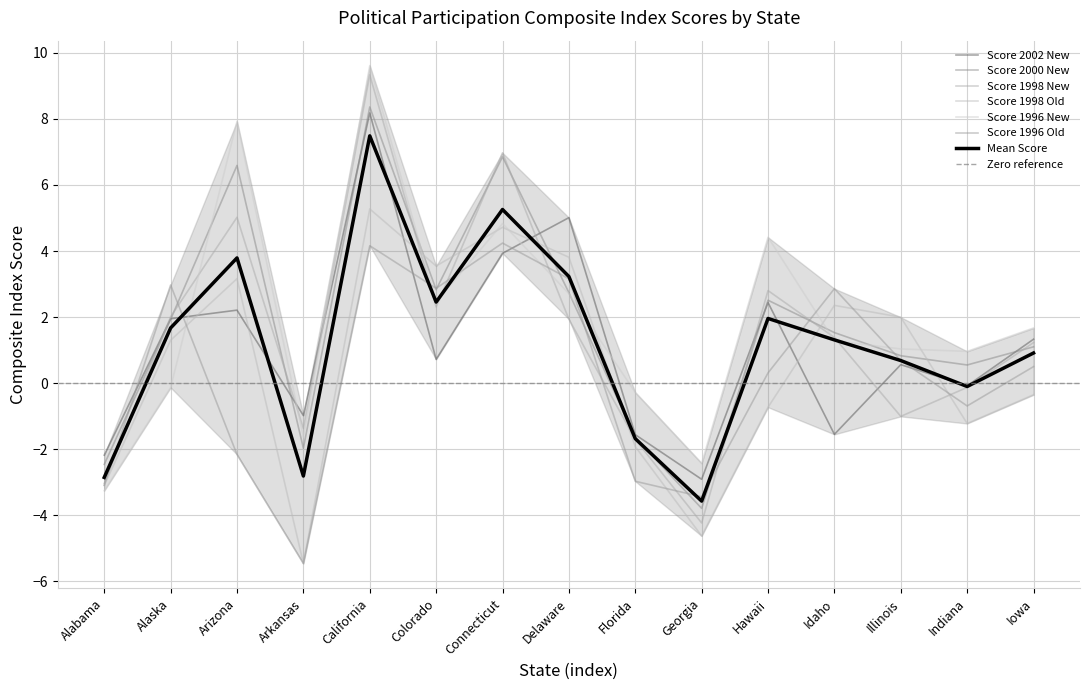

Reading left to right, extract all data points from this chart.

Score 2002 New: Alabama=-2.2	Alaska=1.9	Arizona=2.2	Arkansas=-1.0	California=8.2	Colorado=0.7	Connecticut=3.9	Delaware=5.0	Florida=-1.6	Georgia=-2.9	Hawaii=2.4	Idaho=-1.6	Illinois=0.6	Indiana=-0.1	Iowa=1.3
Score 2000 New: Alabama=-2.5	Alaska=1.9	Arizona=6.6	Arkansas=-2.0	California=8.4	Colorado=2.8	Connecticut=6.8	Delaware=2.7	Florida=-1.6	Georgia=-3.8	Hawaii=2.5	Idaho=1.5	Illinois=0.8	Indiana=0.6	Iowa=1.1
Score 1998 New: Alabama=-3.0	Alaska=2.0	Arizona=5.0	Arkansas=-1.4	California=9.3	Colorado=2.3	Connecticut=7.0	Delaware=1.9	Florida=-1.7	Georgia=-4.2	Hawaii=2.8	Idaho=1.4	Illinois=-1.0	Indiana=-0.1	Iowa=1.2
Score 1998 Old: Alabama=-3.1	Alaska=1.3	Arizona=3.2	Arkansas=-5.5	California=5.3	Colorado=3.5	Connecticut=4.7	Delaware=3.8	Florida=-1.9	Georgia=-4.6	Hawaii=-0.7	Idaho=2.4	Illinois=2.0	Indiana=-1.2	Iowa=-0.4
Score 1996 New: Alabama=-3.3	Alaska=-0.1	Arizona=7.9	Arkansas=-1.6	California=9.6	Colorado=2.5	Connecticut=4.8	Delaware=2.7	Florida=-0.3	Georgia=-2.4	Hawaii=4.4	Idaho=1.3	Illinois=1.0	Indiana=1.0	Iowa=1.7
Score 1996 Old: Alabama=-3.1	Alaska=3.0	Arizona=-2.2	Arkansas=-5.5	California=4.2	Colorado=2.9	Connecticut=4.2	Delaware=3.2	Florida=-3.0	Georgia=-3.4	Hawaii=0.3	Idaho=2.9	Illinois=0.7	Indiana=-0.7	Iowa=0.5